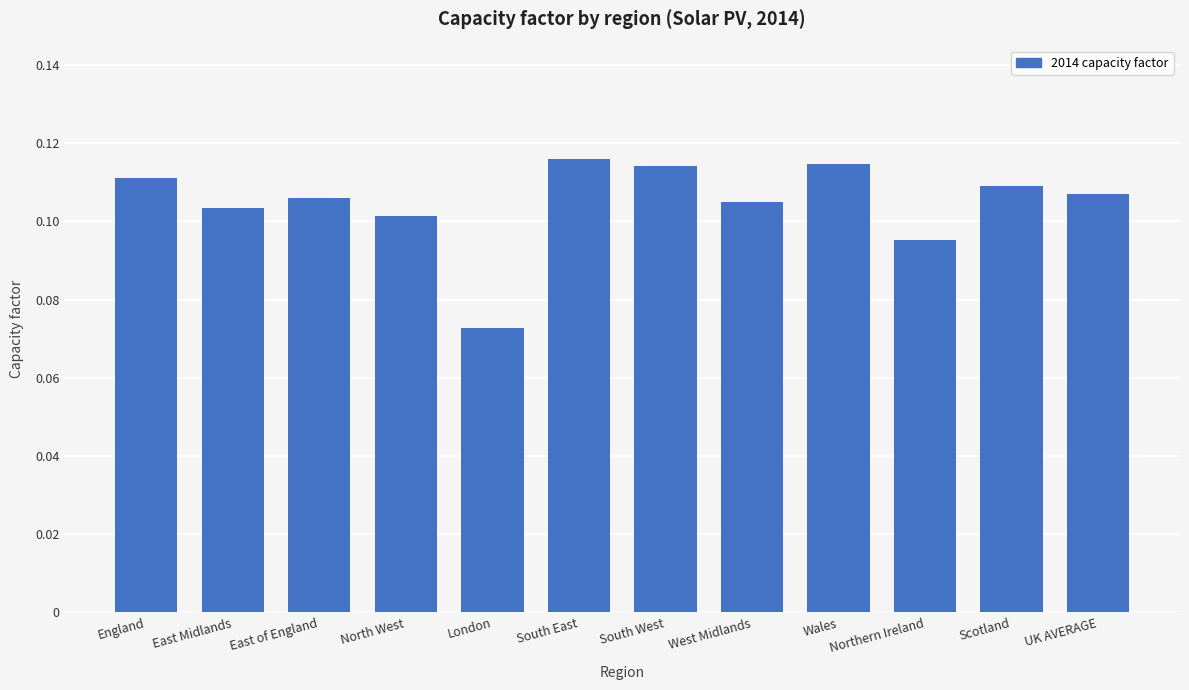

Which category has the highest value across all series?

South East